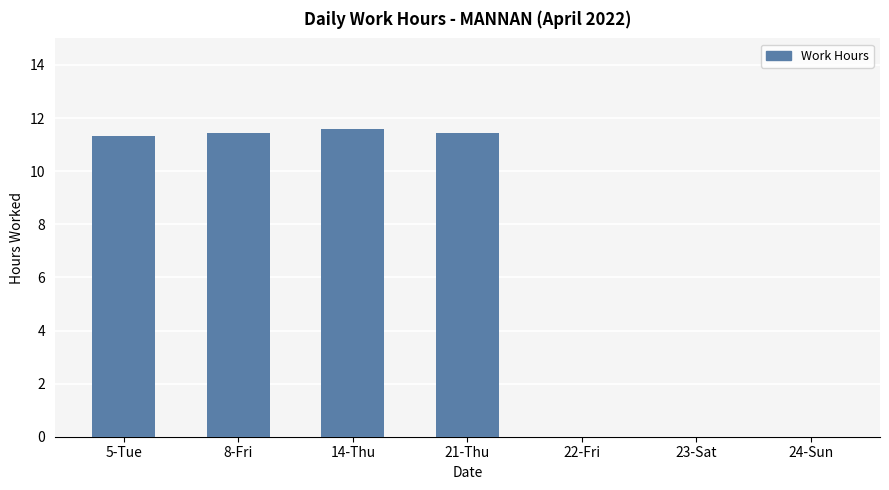

What is the average value?

6.5